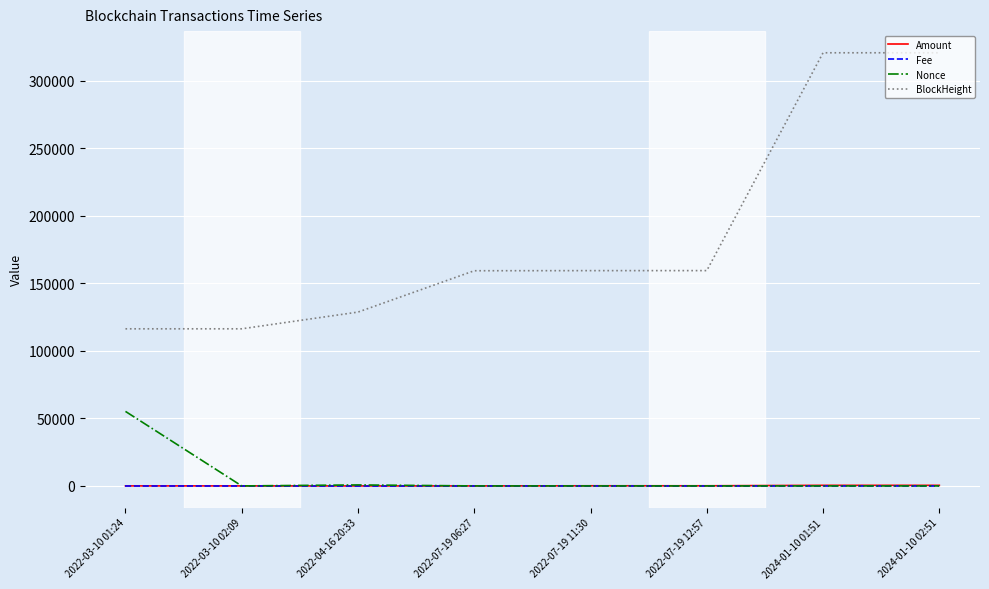

True or false: Nonce has a value of 4.0 at 2022-07-19 11:30.

True